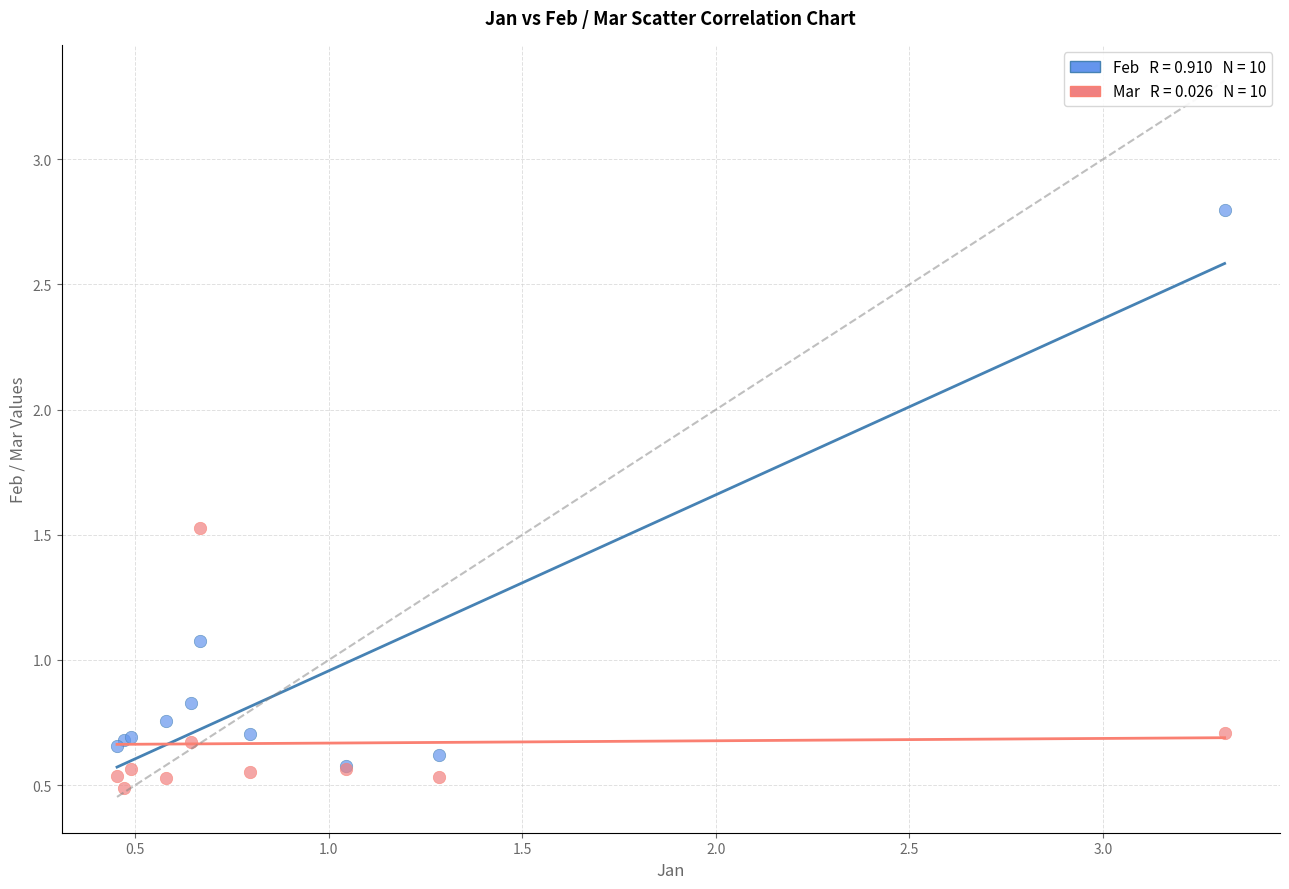

Across all series, what Y value is closest to 1?

1.1